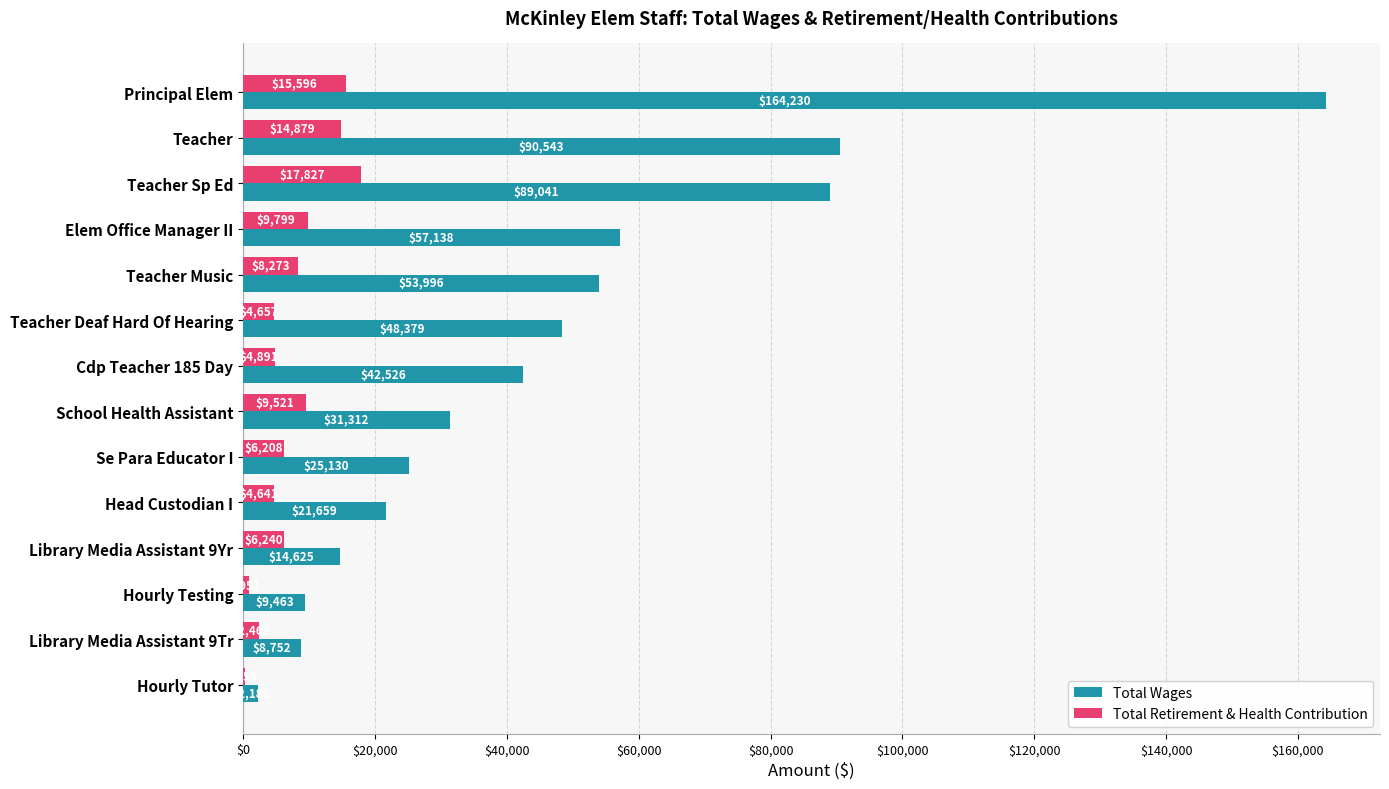

At which label does Total Wages reach its peak?

Principal Elem